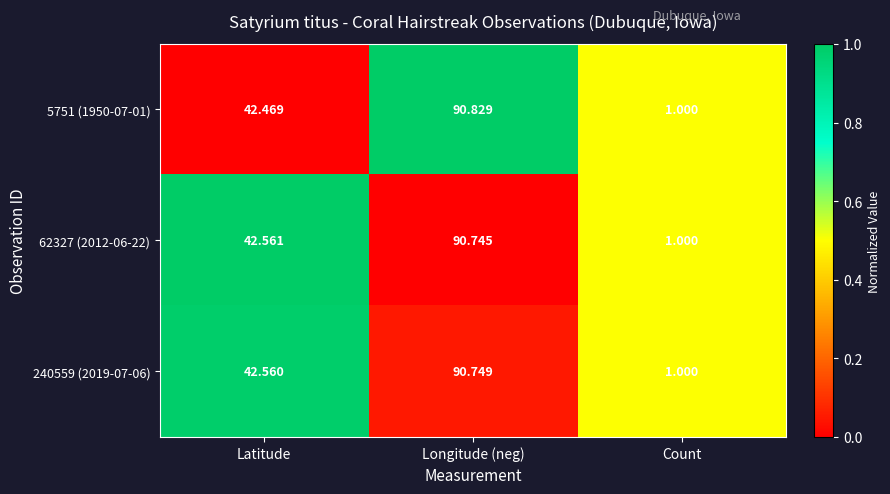

Where does the 240559 (2019-07-06) series first go above 42?

Latitude